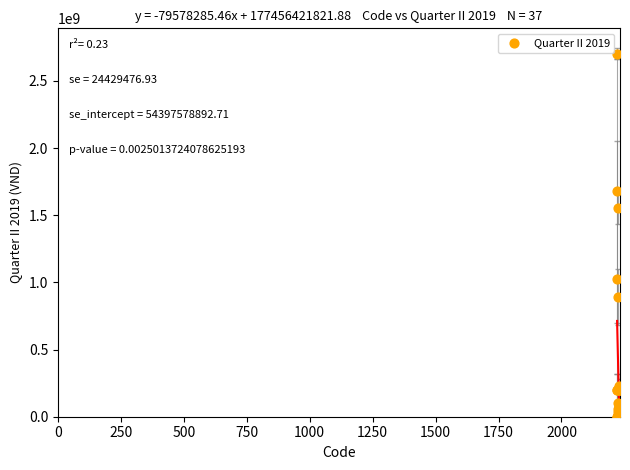

What Y value in the scatter plot is closest to 1351622286?

1555992720